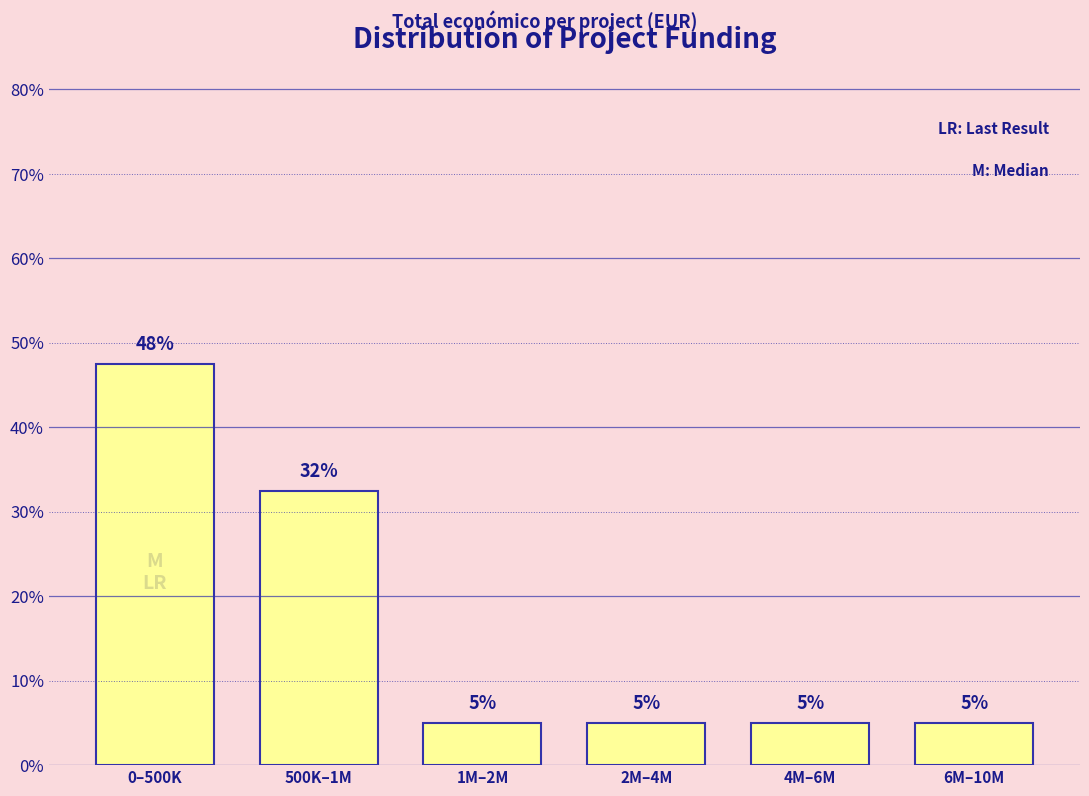

True or false: the data shows 47.5 at 0–500K.

True